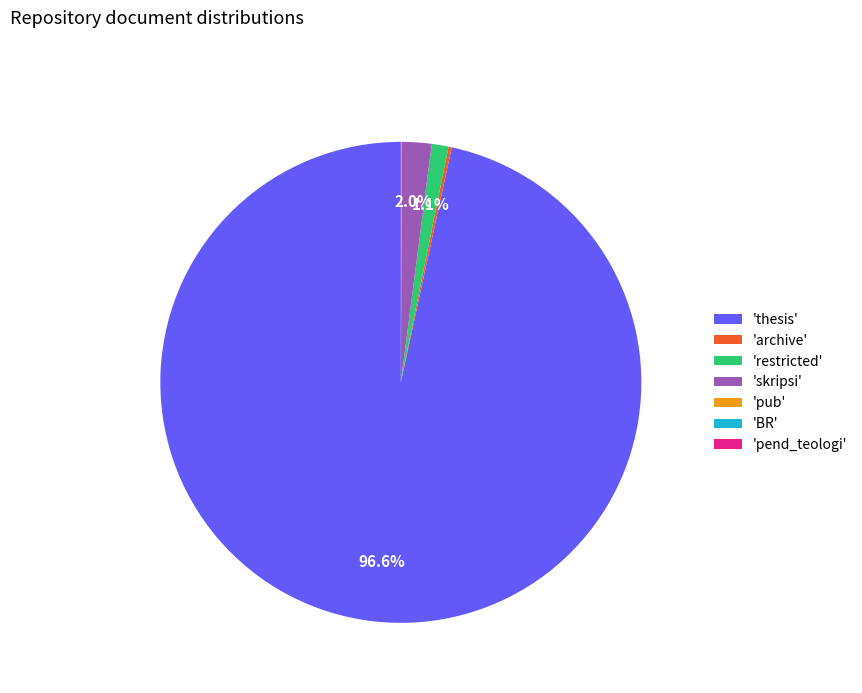

Which category has the biggest portion of the pie?

'thesis'